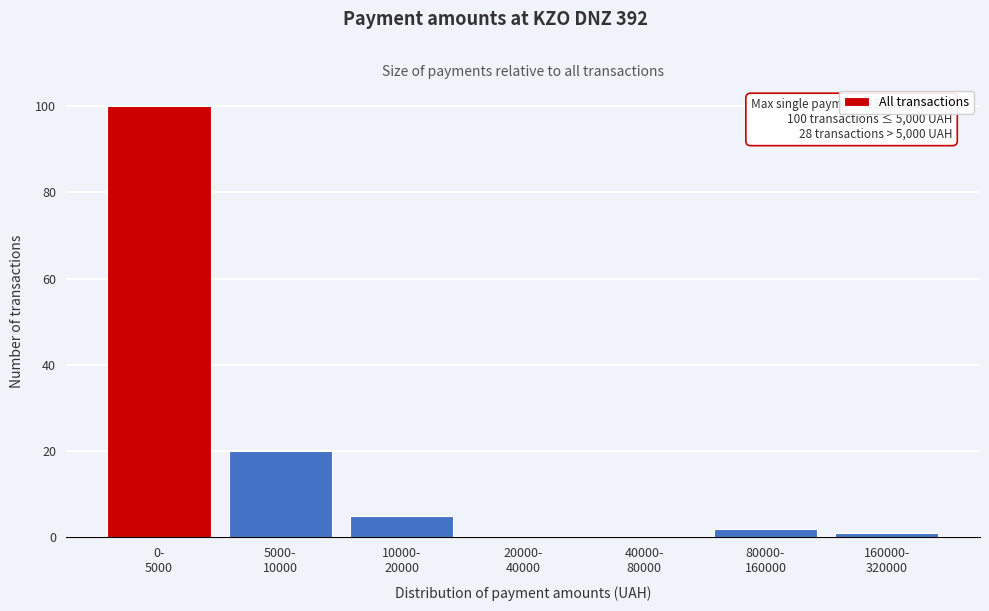

What is the maximum value shown in the chart?

100